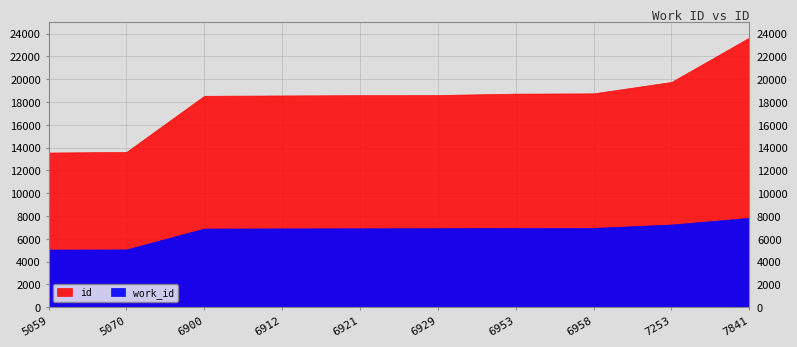

What is the greatest value displayed?

23655